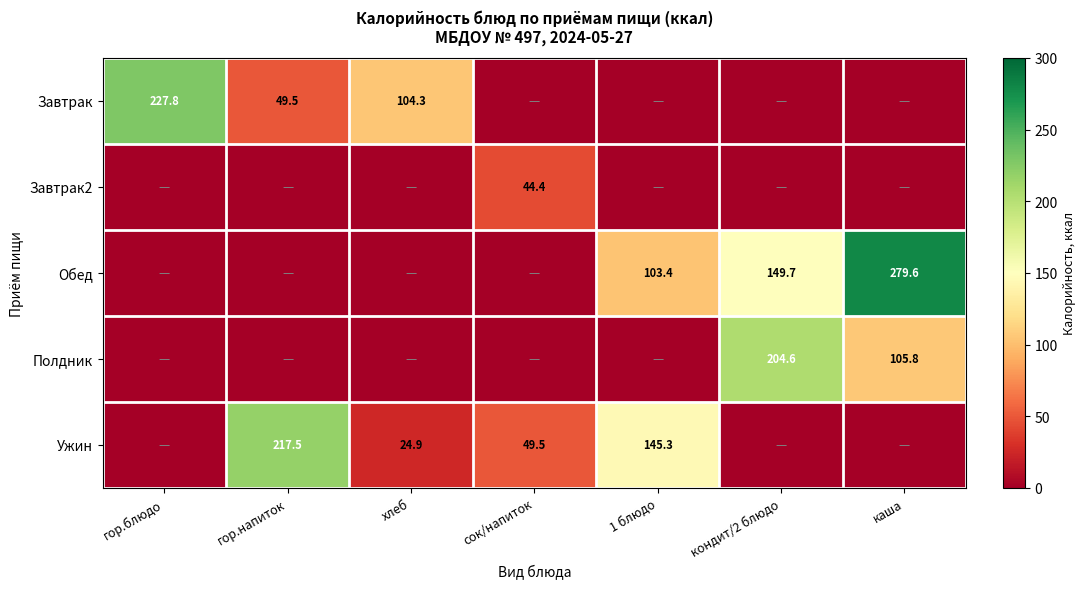

Count the number of data series in this chart.

5